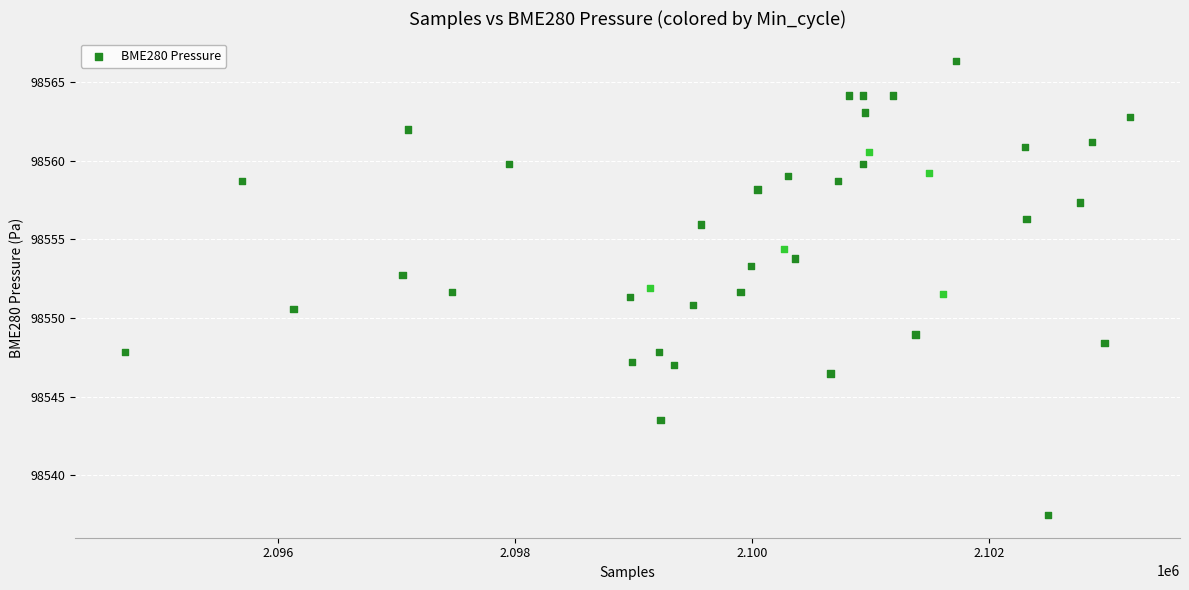

What is the range of Y values (max minus min)?

28.8